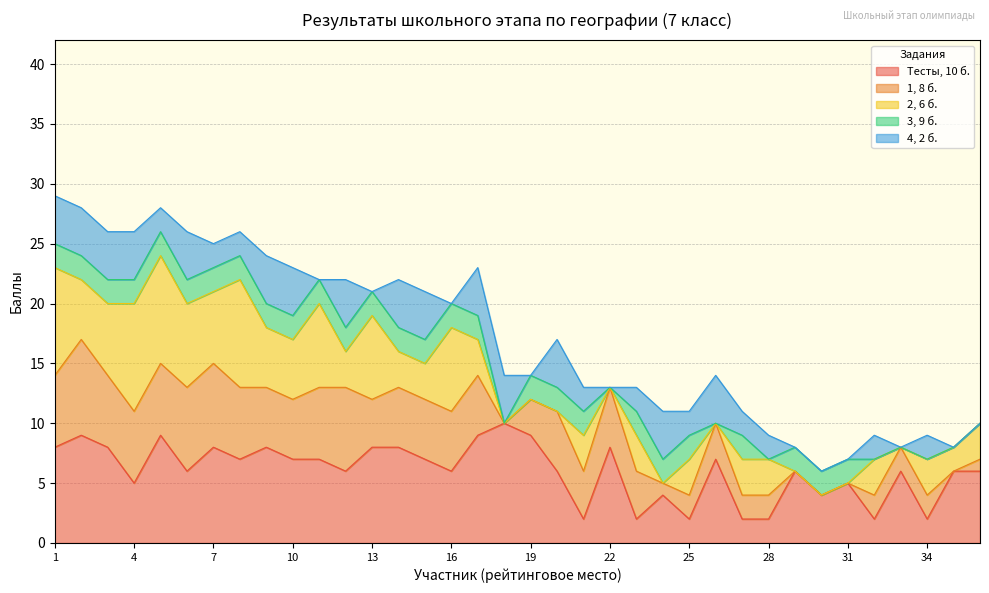

How many data points in 3, 9 б. are less than 2?

9